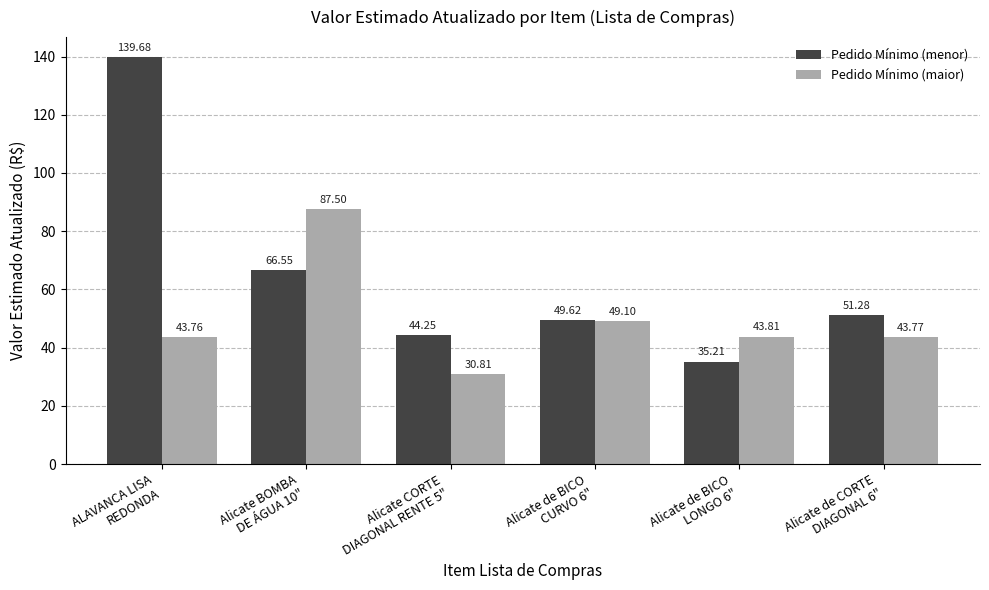

Rank the series by their maximum value, from lowest to highest.

Pedido Mínimo (maior), Pedido Mínimo (menor)